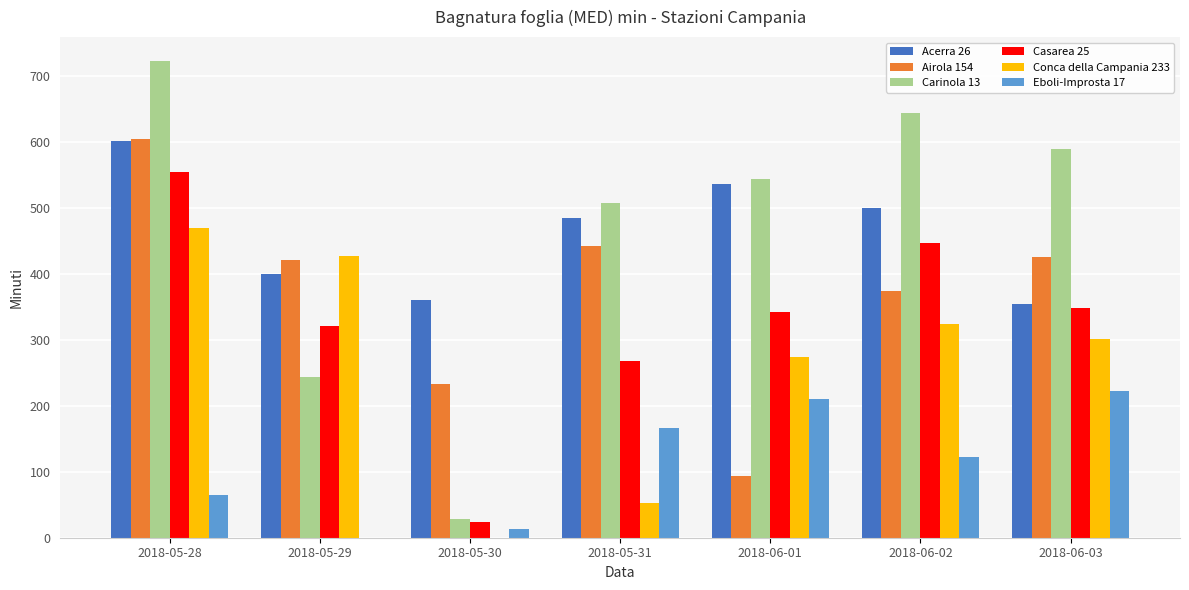

What is the total value across all series at 2018-05-29?

1811.0